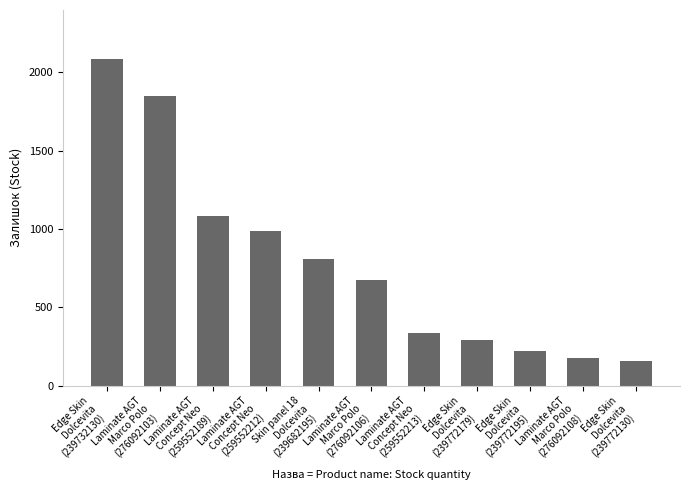

Between Edge Skin
Dolcevita
(239772195) and Laminate AGT
Marco Polo
(276092103), which is larger?

Laminate AGT
Marco Polo
(276092103)